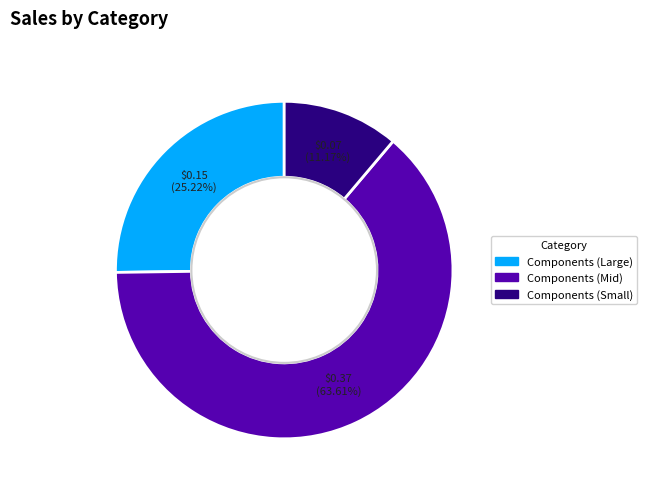

Is there a majority slice in this chart?

Yes